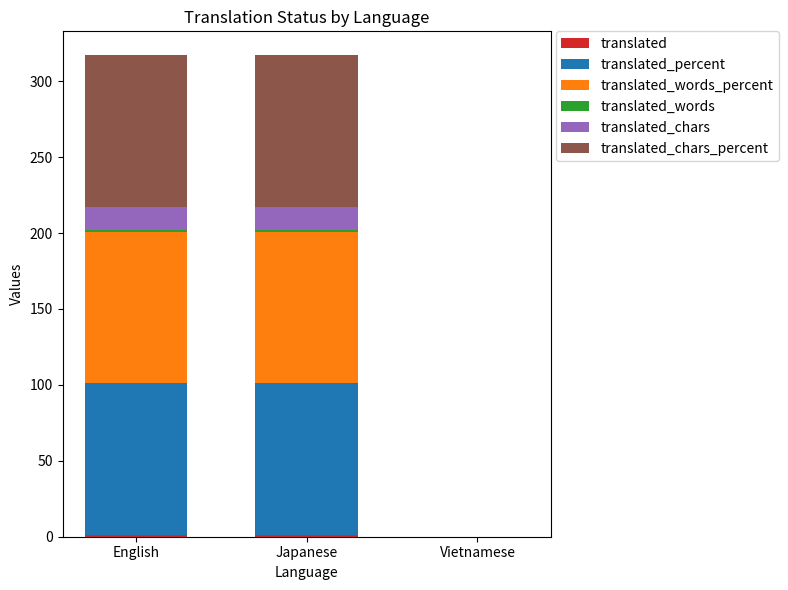

Count the number of data series in this chart.

6